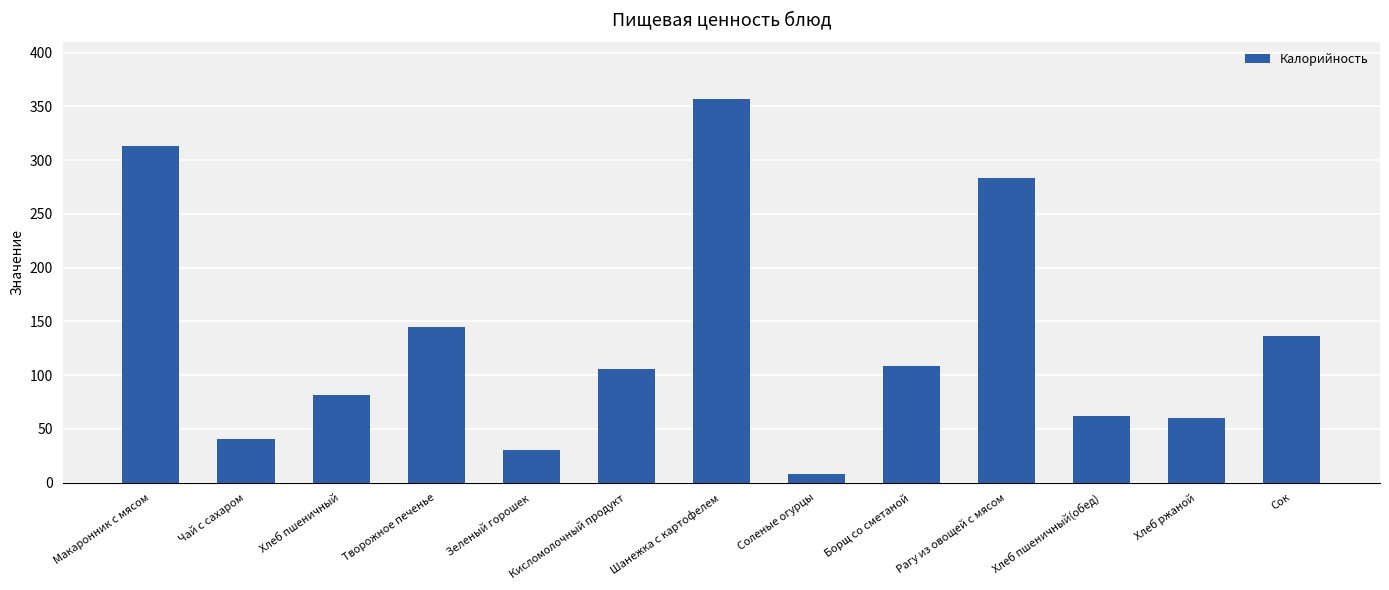

What is the difference between the maximum and second lowest values?

326.7